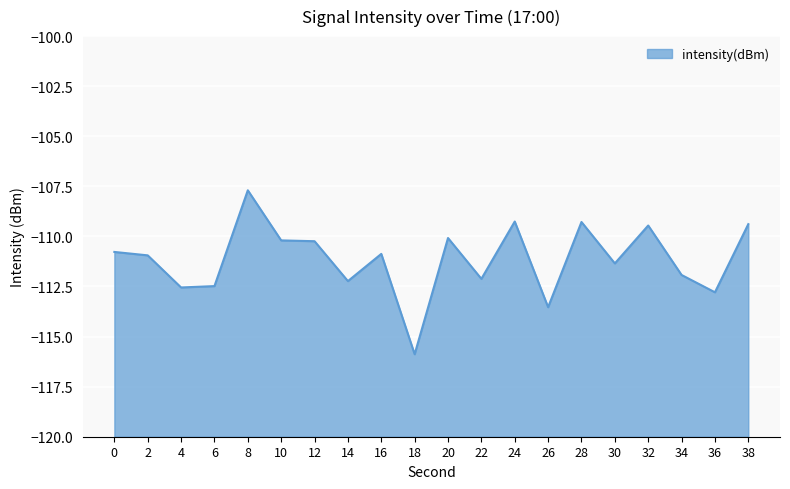

Is it true that the value at 2 is -22.3?

False